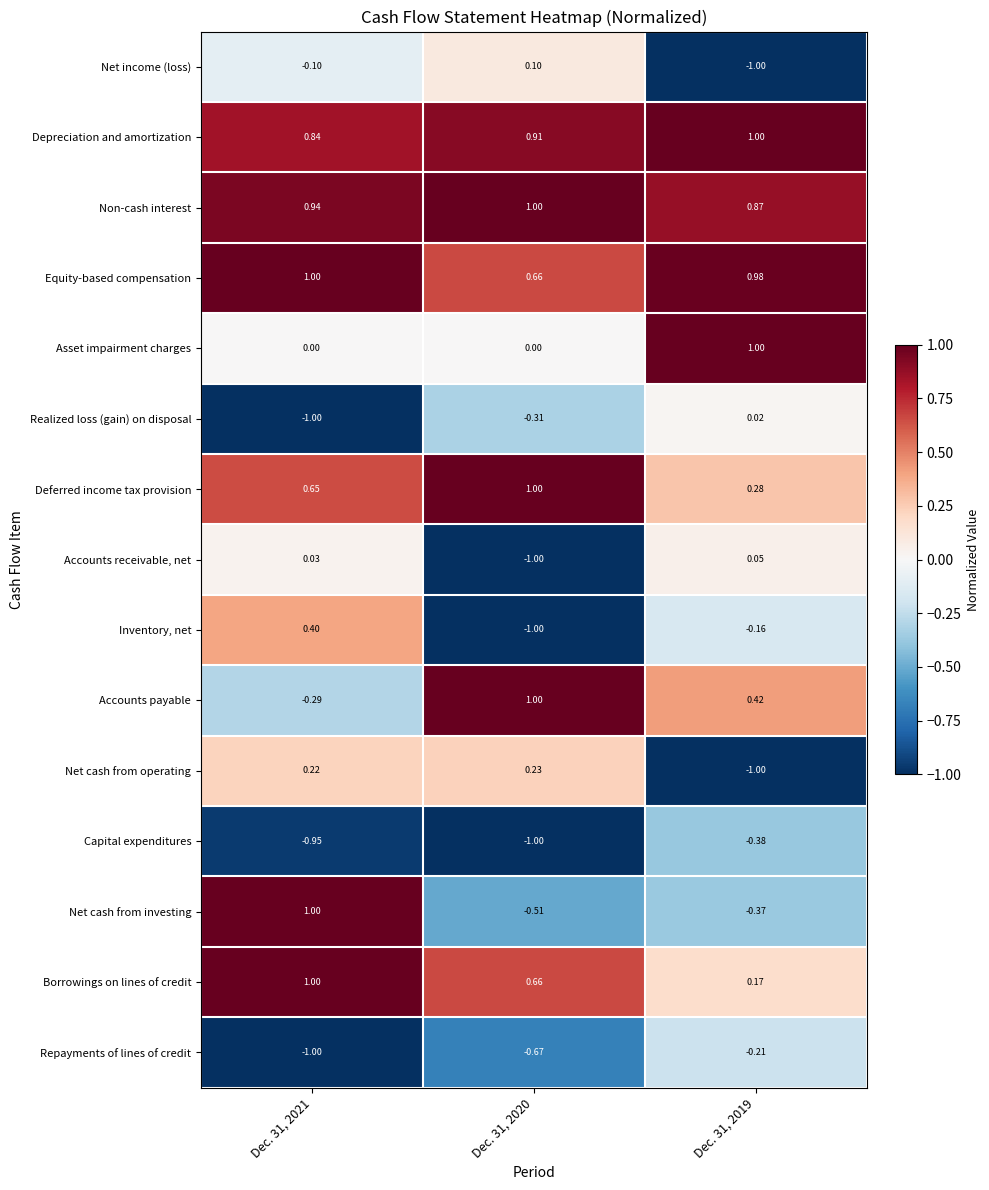

Which series changed the most between Dec. 31, 2021 and Dec. 31, 2020?

Net cash from investing